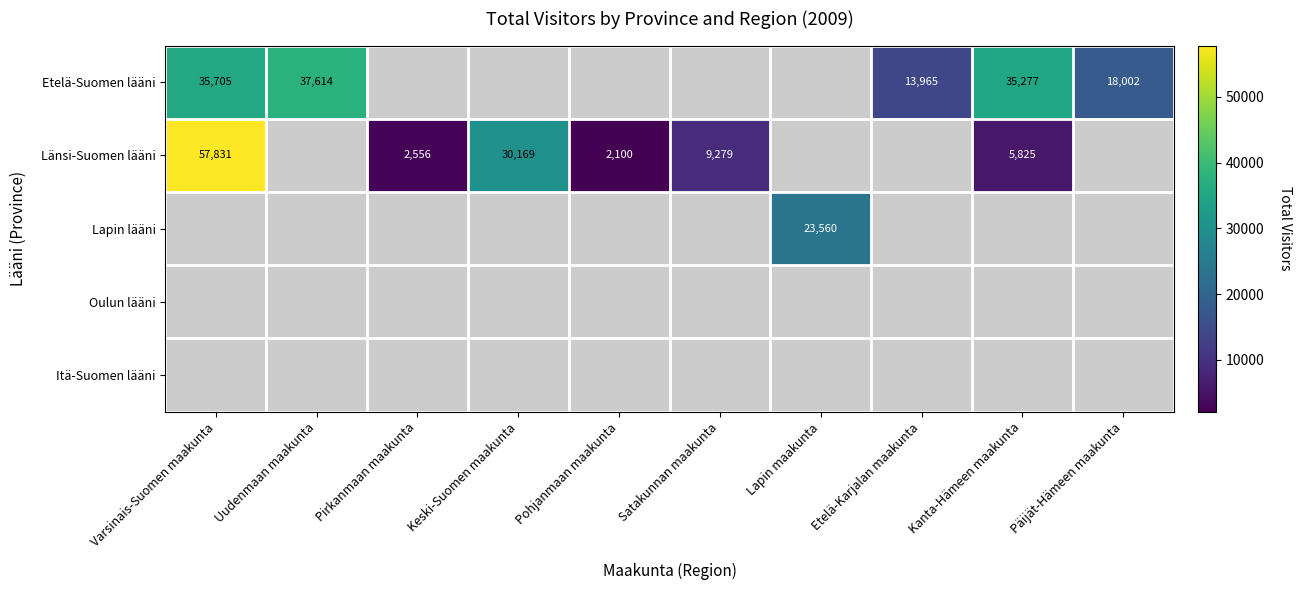

At how many categories does at least one series exceed 7973?

8